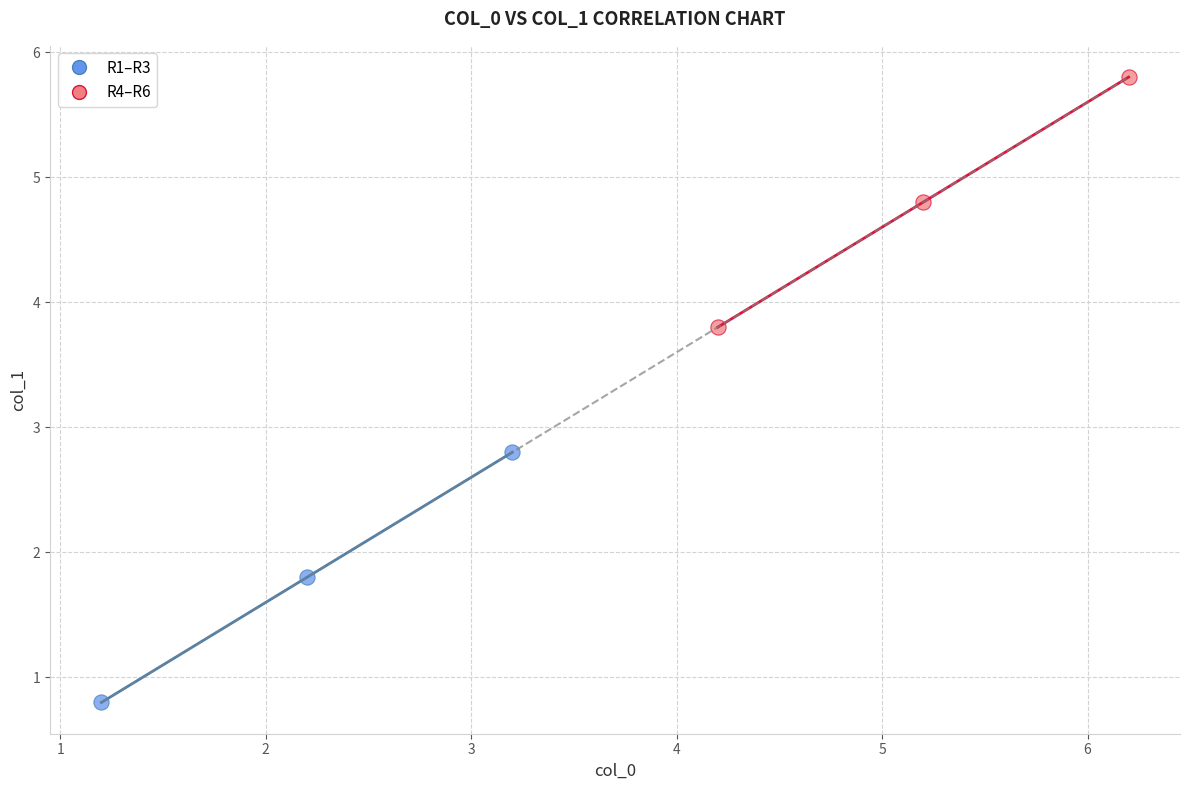

Which series contains the lowest Y value?

R1–R3